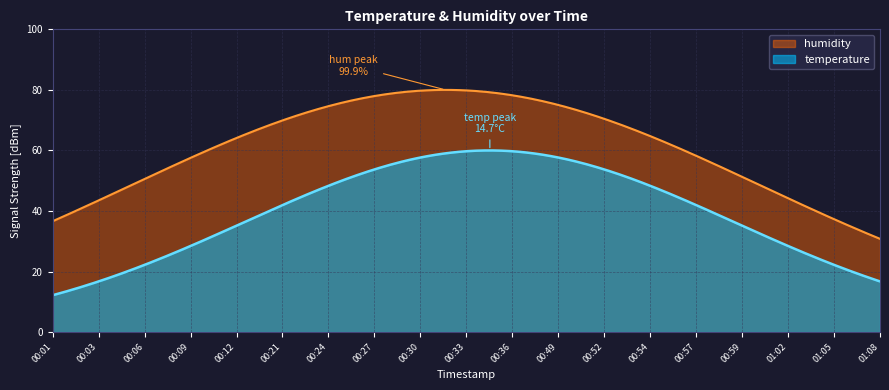

Rank the series by their maximum value, from highest to lowest.

humidity, temperature